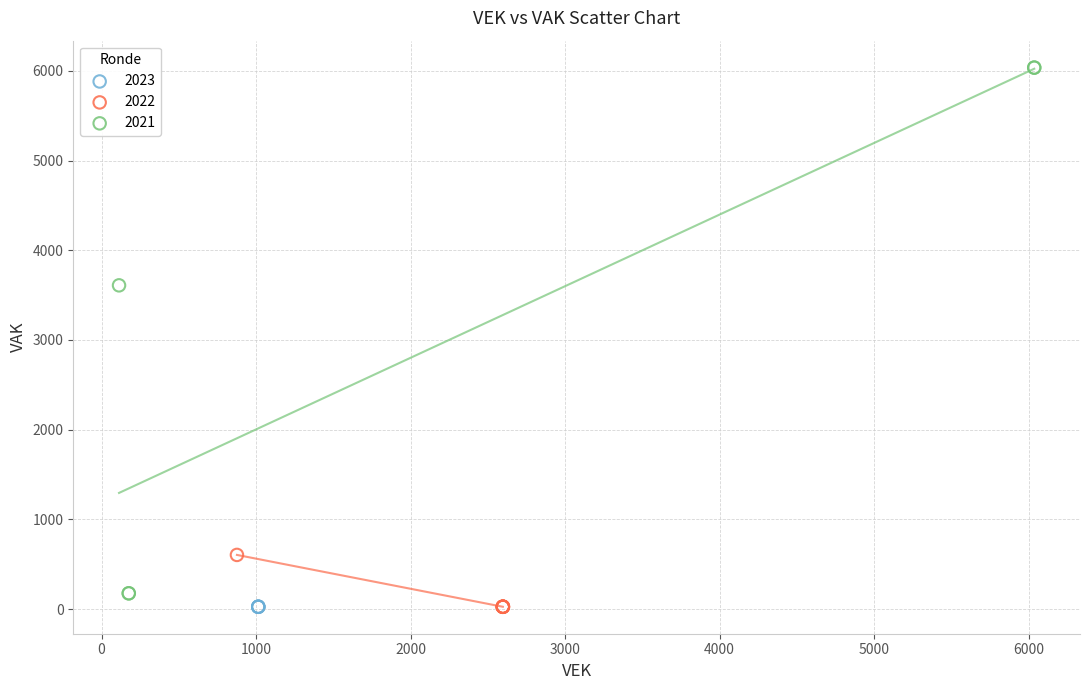

Which series contains the highest Y value?

2021